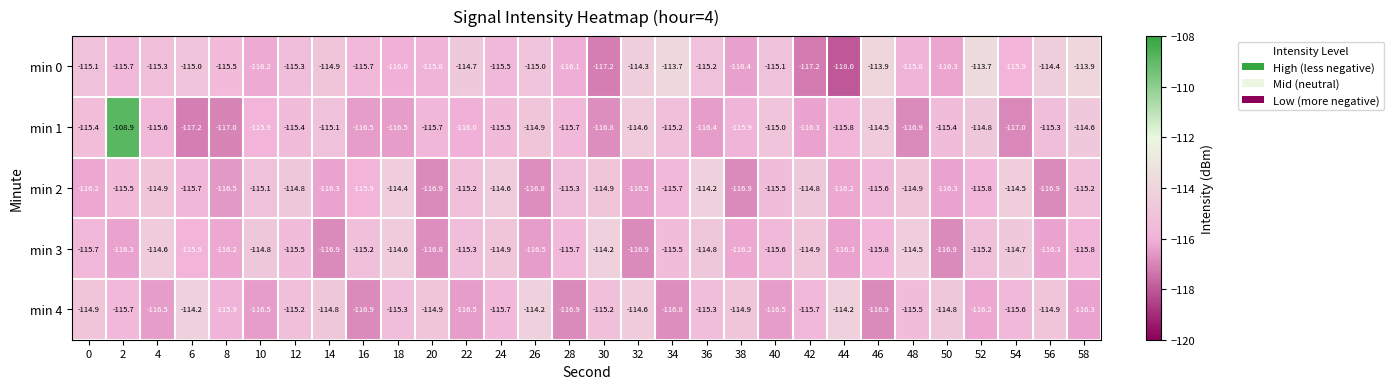

True or false: min 0 has a value of -200.7 at 28.

False